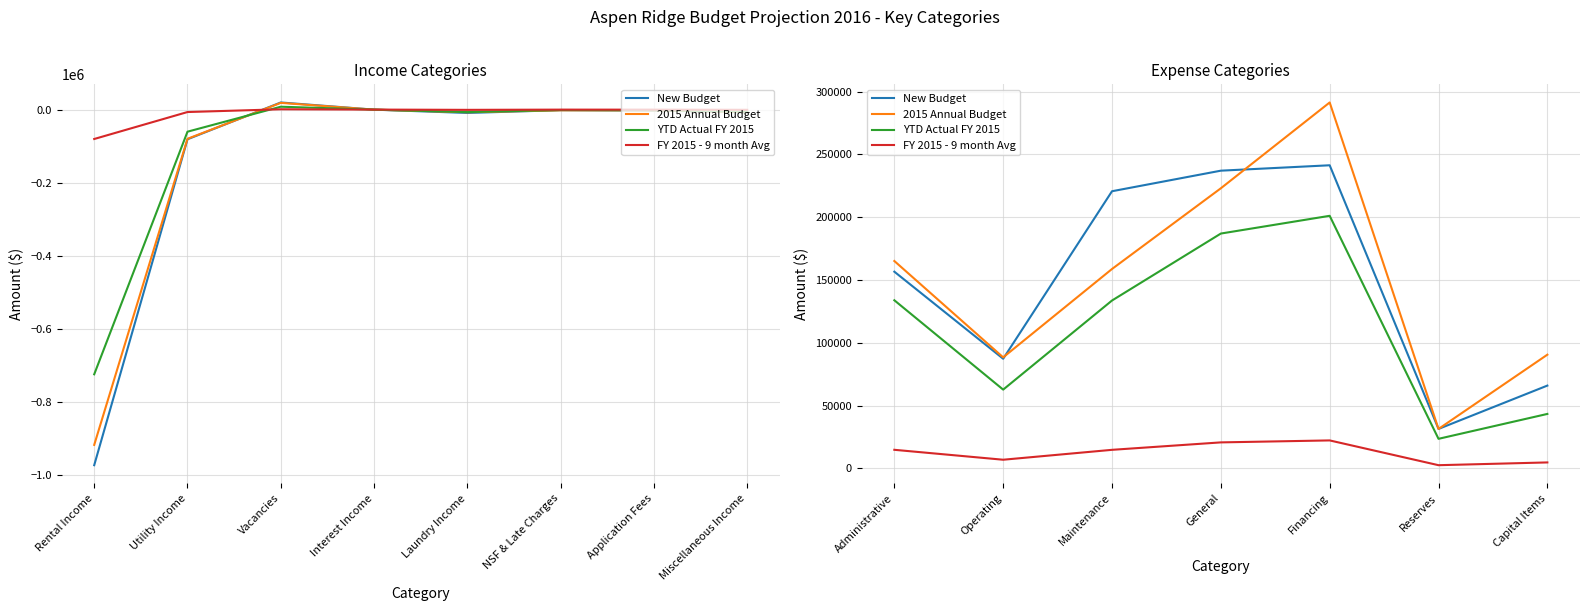

Reading left to right, transcribe all the data shown in this chart.

New Budget: 156690	87370	220730	237100	241400	31500	66000
2015 Annual Budget: 165190	88490	158830	223080	291400	31500	90600
YTD Actual FY 2015: 133931	62795	133733	187043	201167	23625	43440
FY 2015 - 9 month Avg: 14881	6977	14859	20783	22352	2625	4827